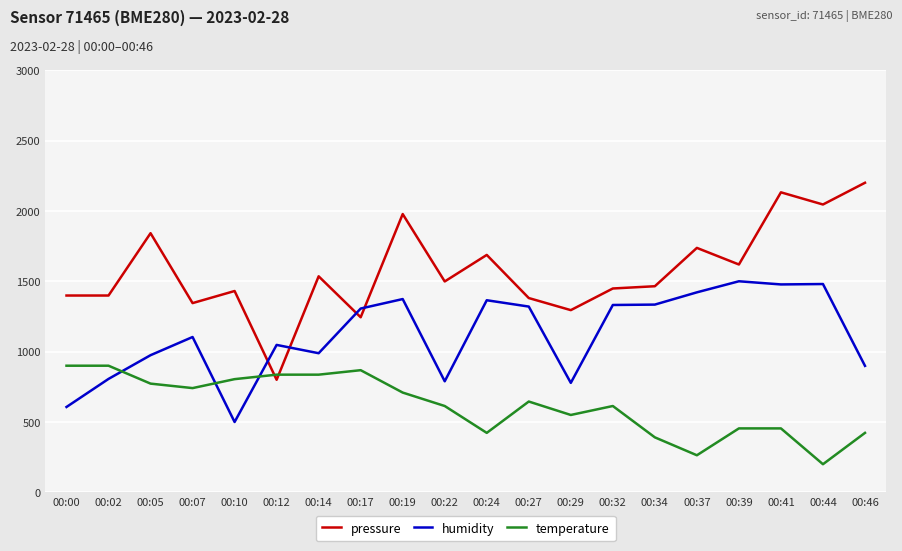

What is the difference between the maximum and minimum values in the pressure series?

1400.0